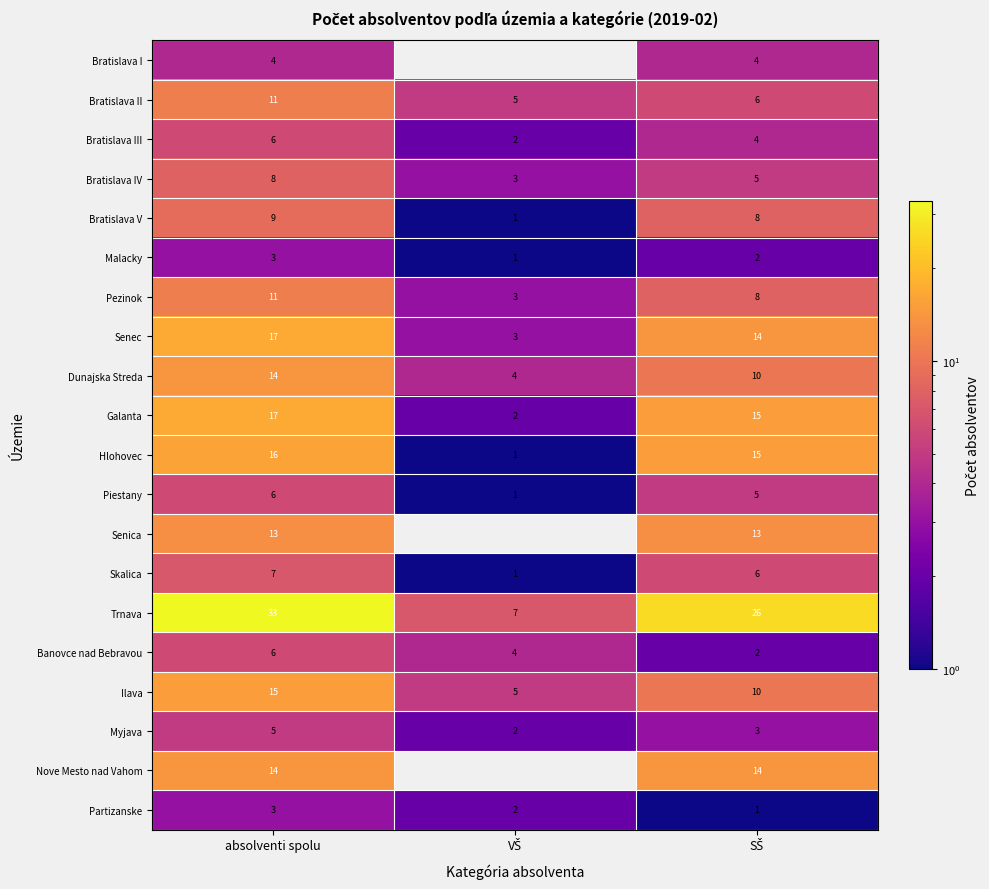

The Banovce nad Bebravou series shows 6 at absolventi spolu. True or false?

True